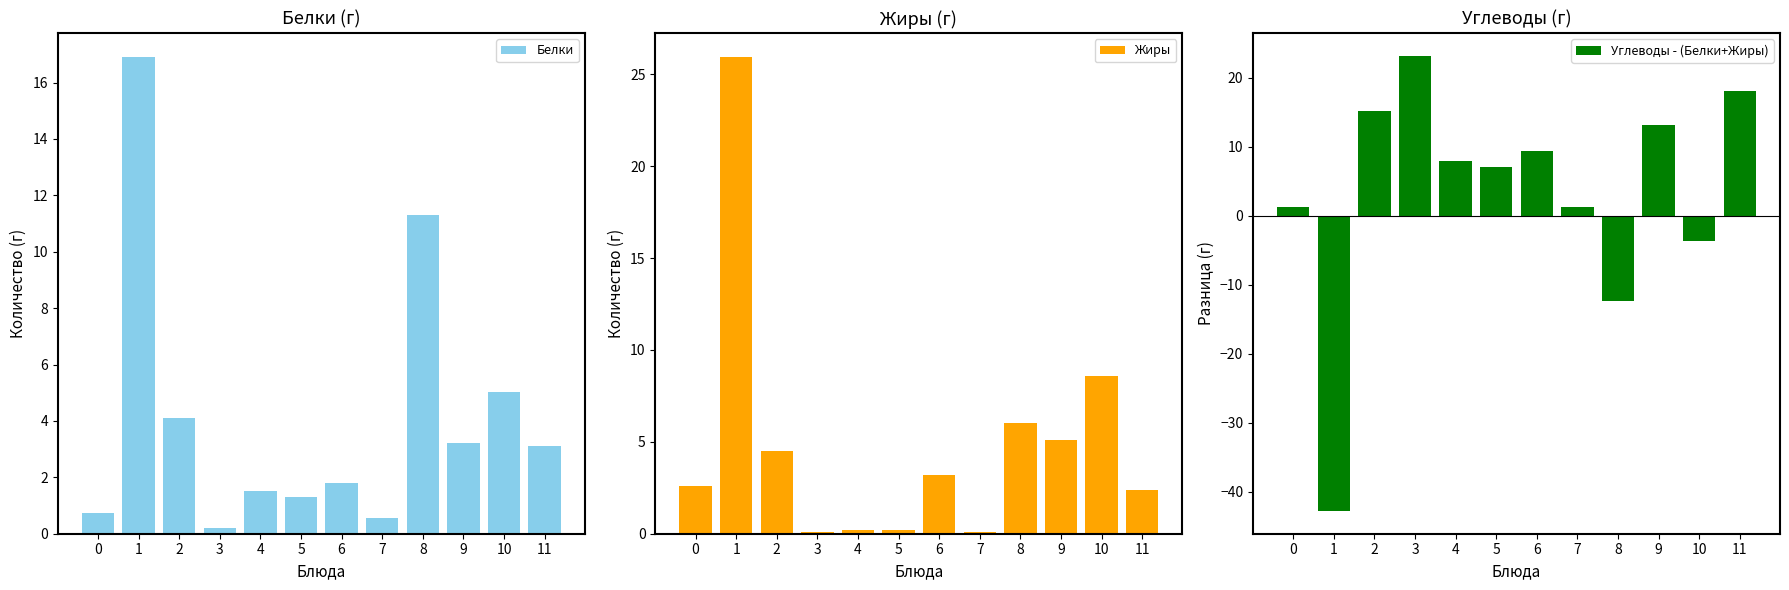

How many bars are there in total?

36